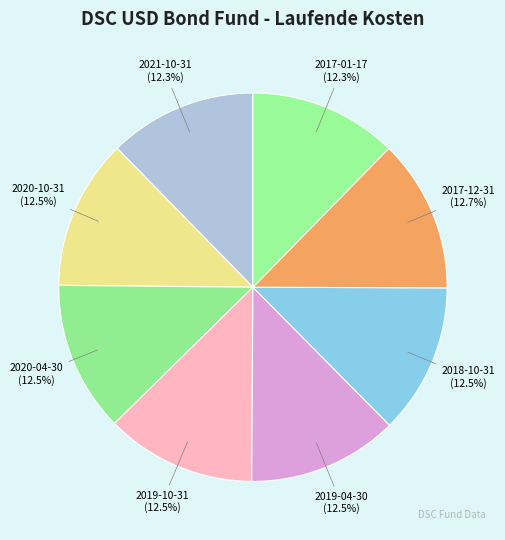

Does 2021-10-31 (12.3%) represent more than half of the total?

No